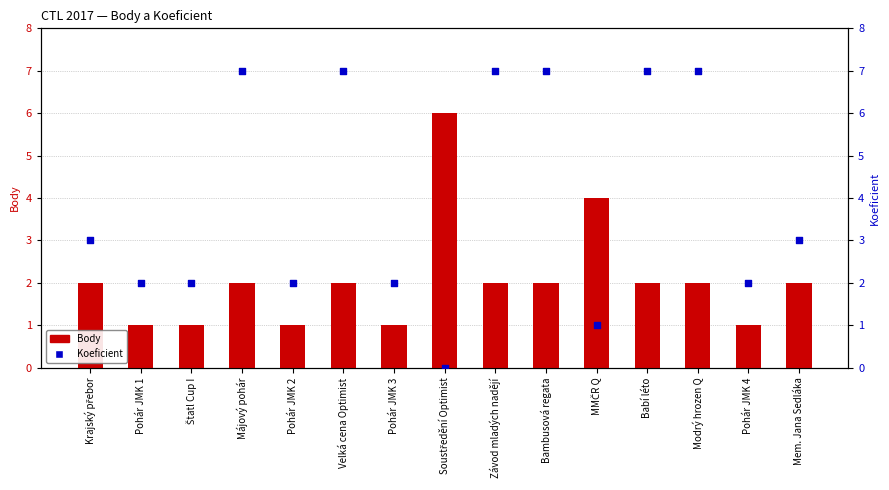

Which series contains the lowest Y value?

Koeficient